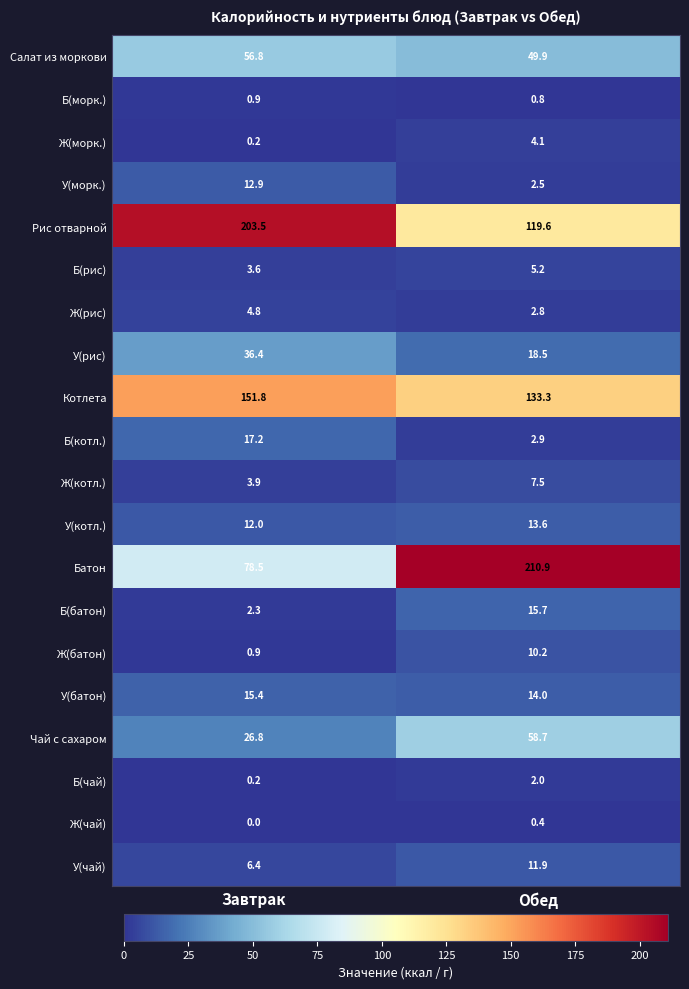

At which category is the sum across all series the highest?

Обед